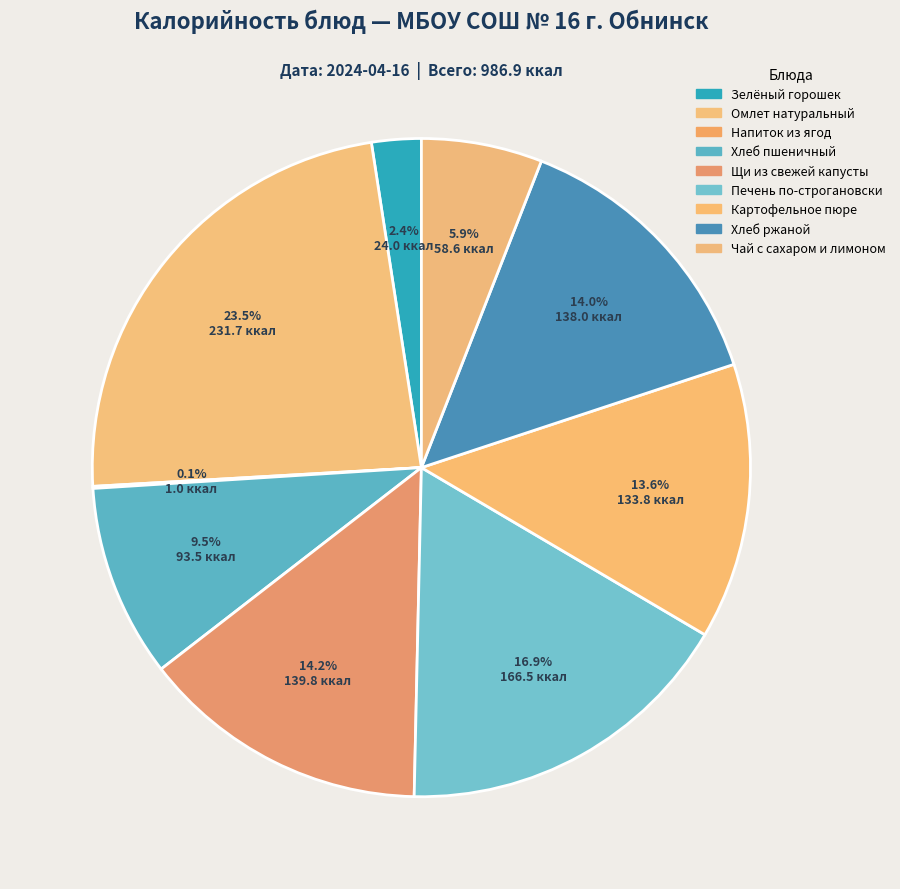

What percentage do Картофельное пюре and Печень по-строгановски together represent?

30.4%